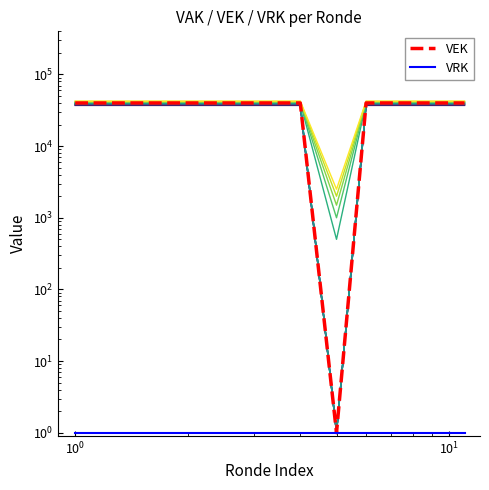

True or false: VEK and VRK cross at least once.

False